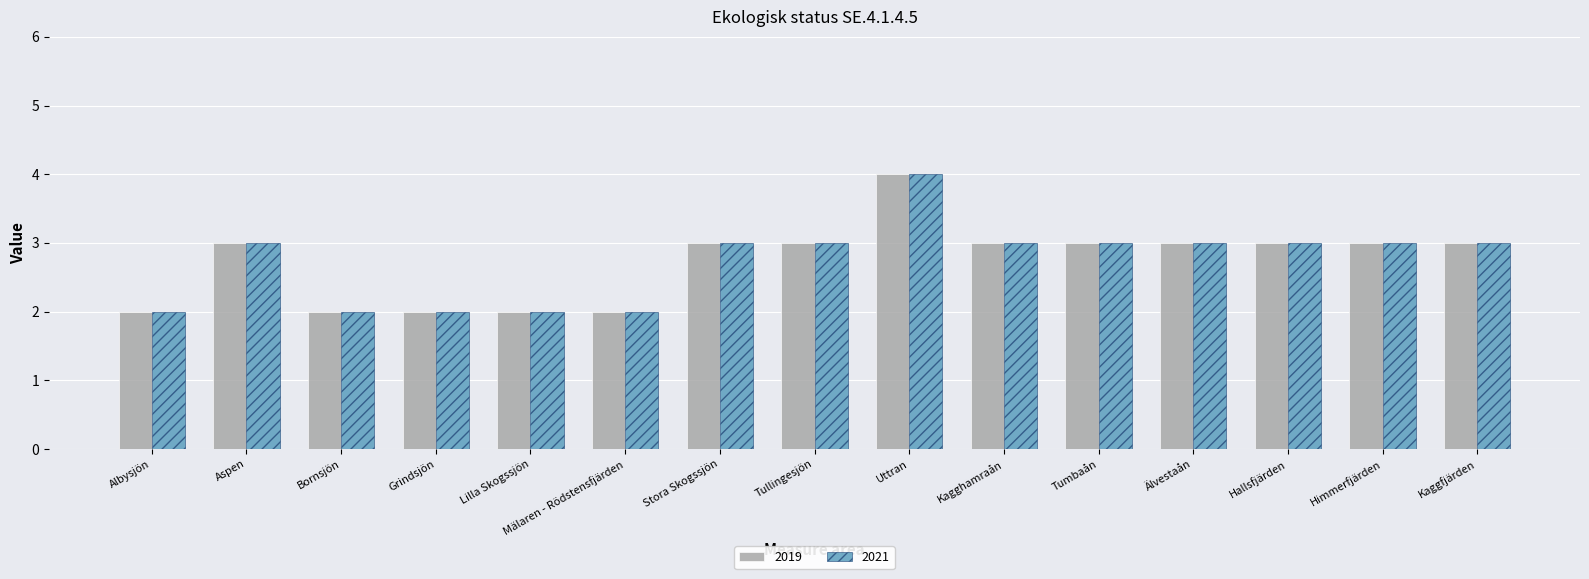

What is the greatest value displayed?

4